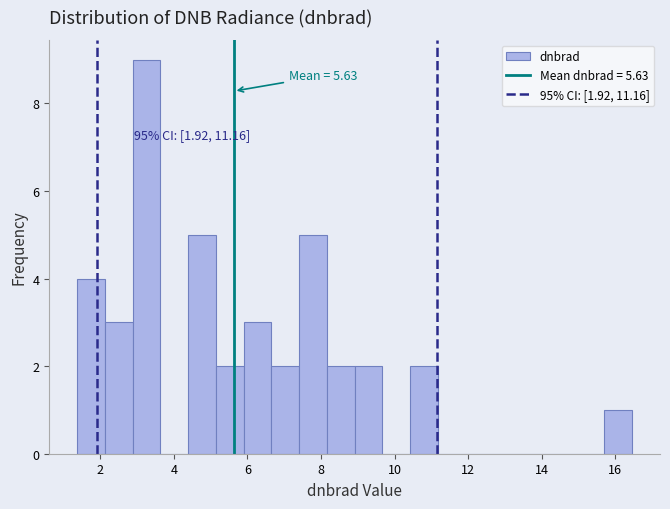

Read against the x-axis, roughly where is the centre of the tallest bar?

3.2